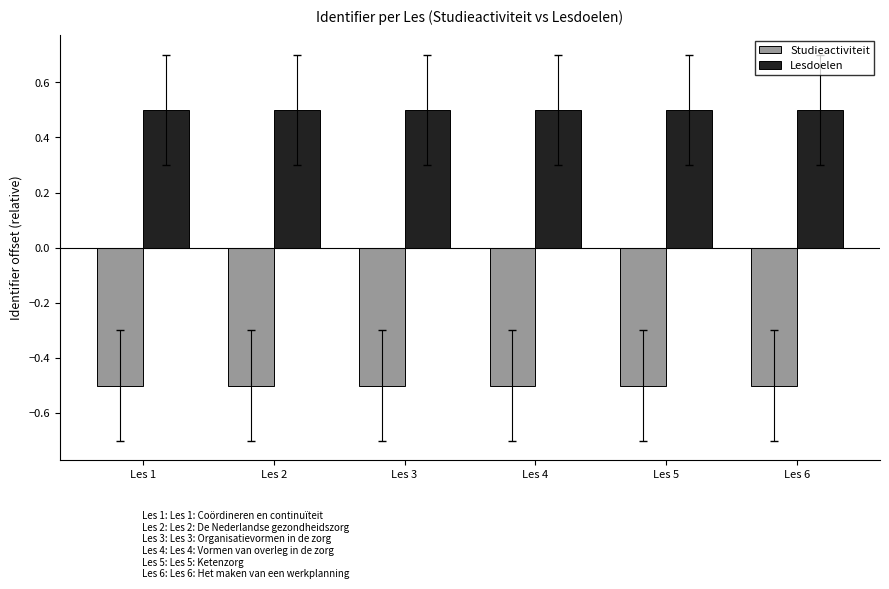

Rank the series by their average value, from highest to lowest.

Lesdoelen, Studieactiviteit